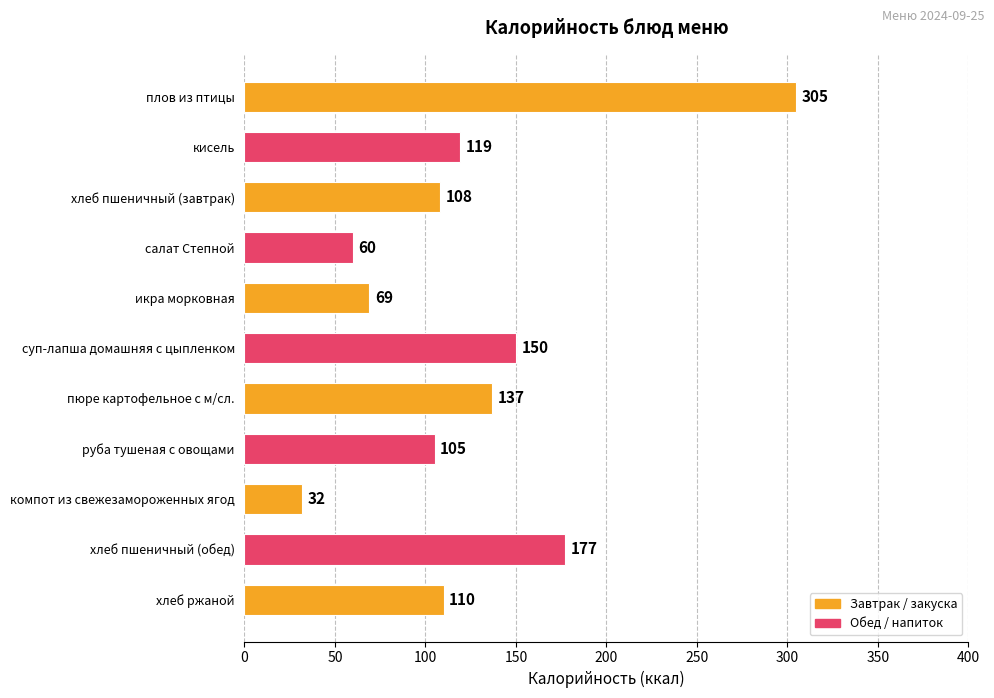

What is the value of the 10th bar from the top?

177